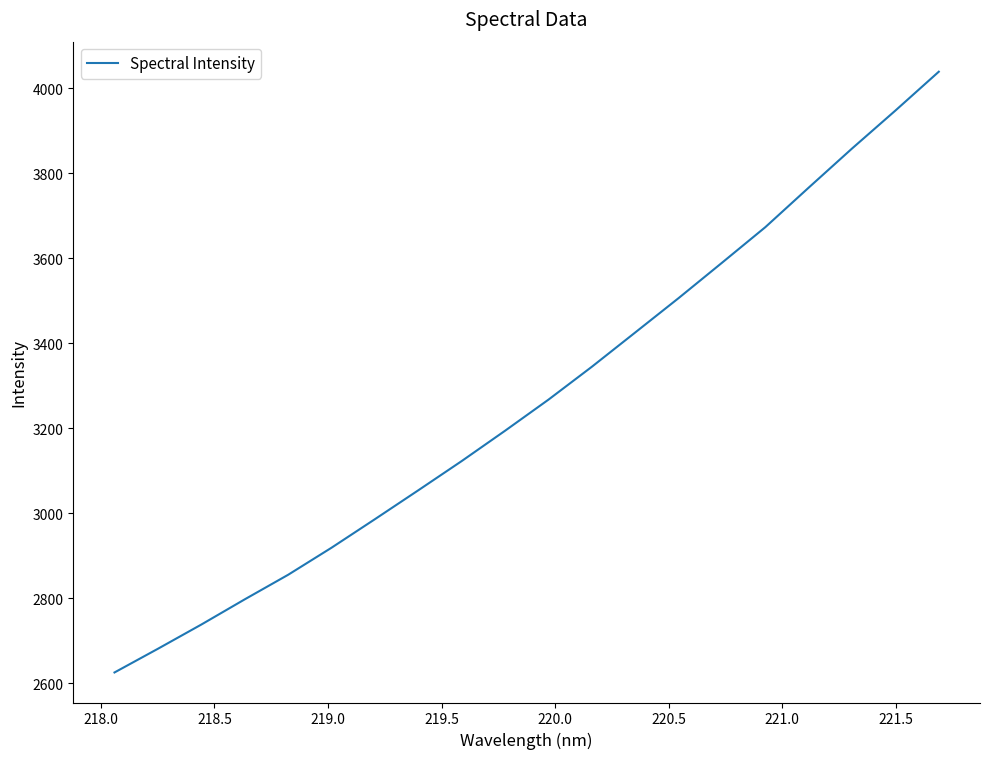

Is this an area chart (filled region under the line)?

No